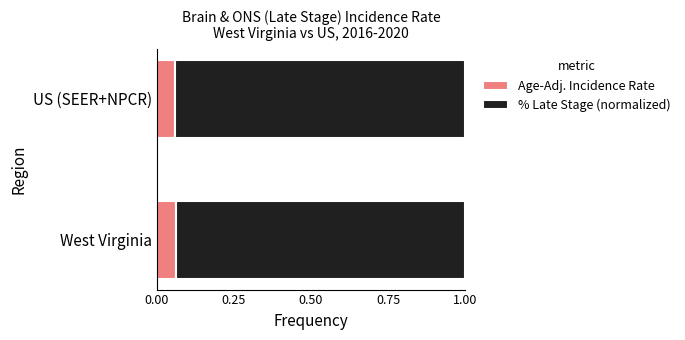

What is the total value across all series at US (SEER+NPCR)?

1.0